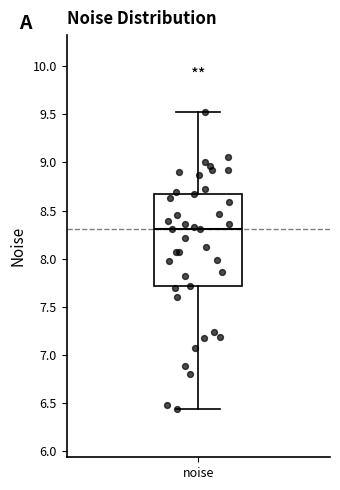

Where does the lower whisker of the box for noise end on the y-axis? The values are not printed on the chart, so give them approximately, as read against the axis.

6.45